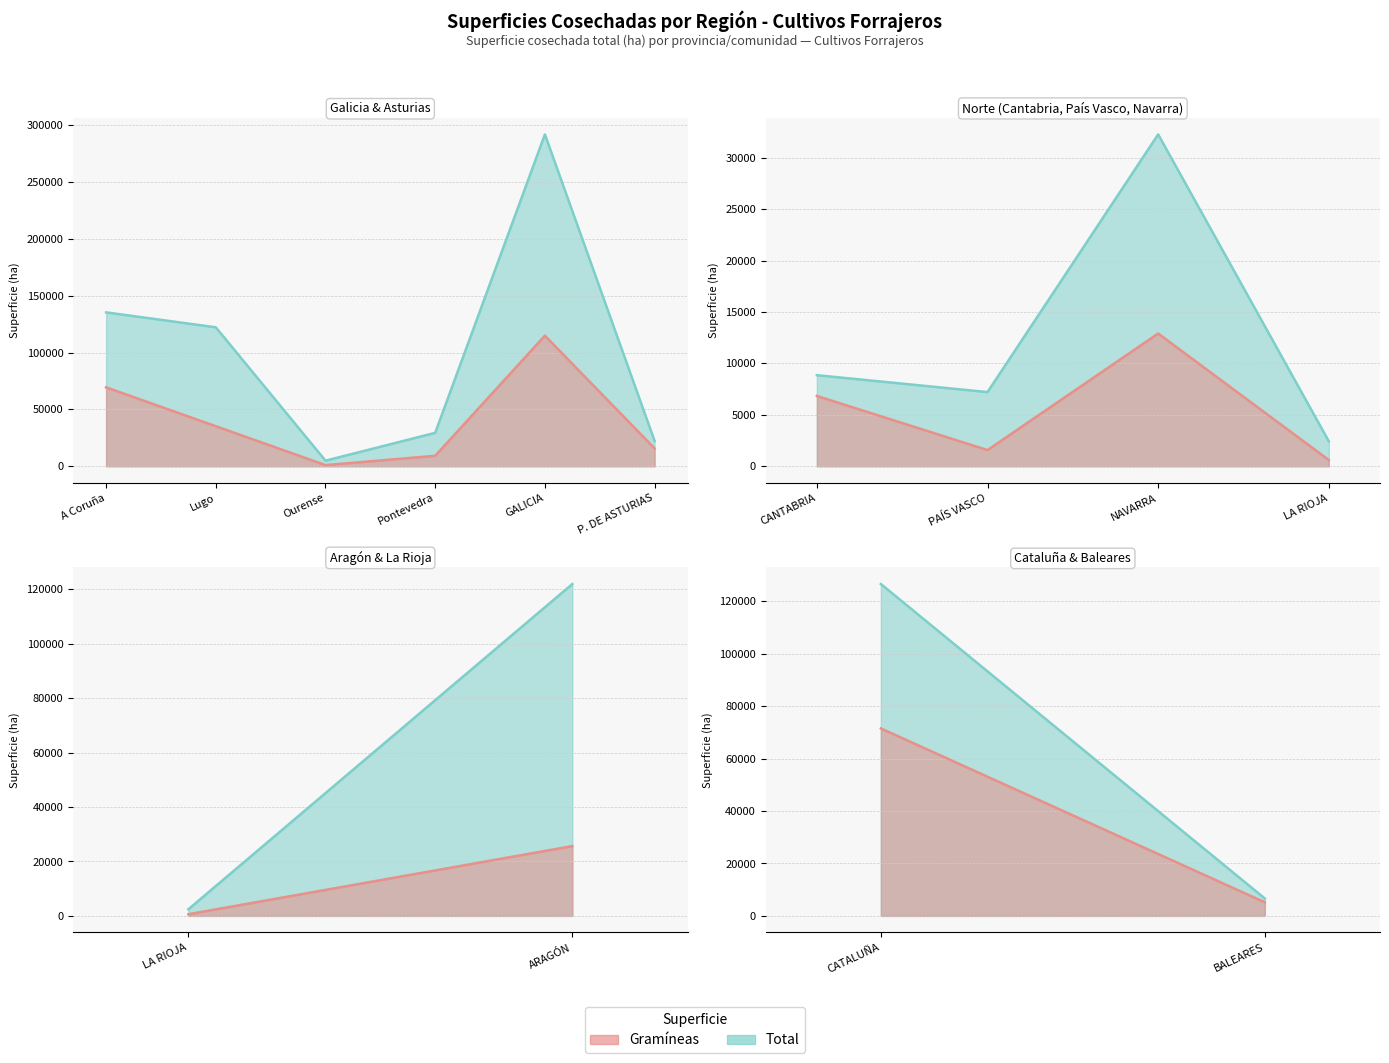

How many lines are shown in the chart?

2